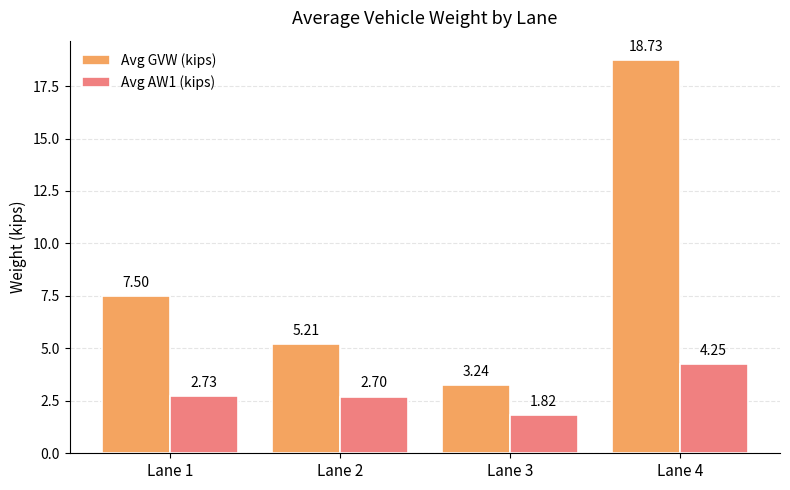

How many groups of bars are there?

4